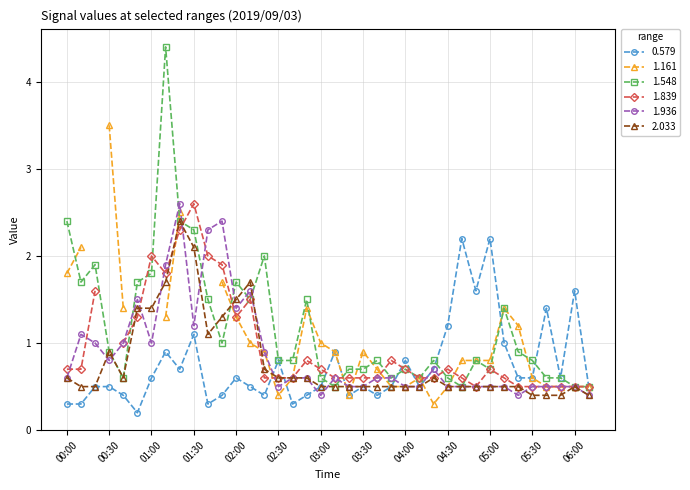

How many intersections are there between 2.033 and 1.936?

11